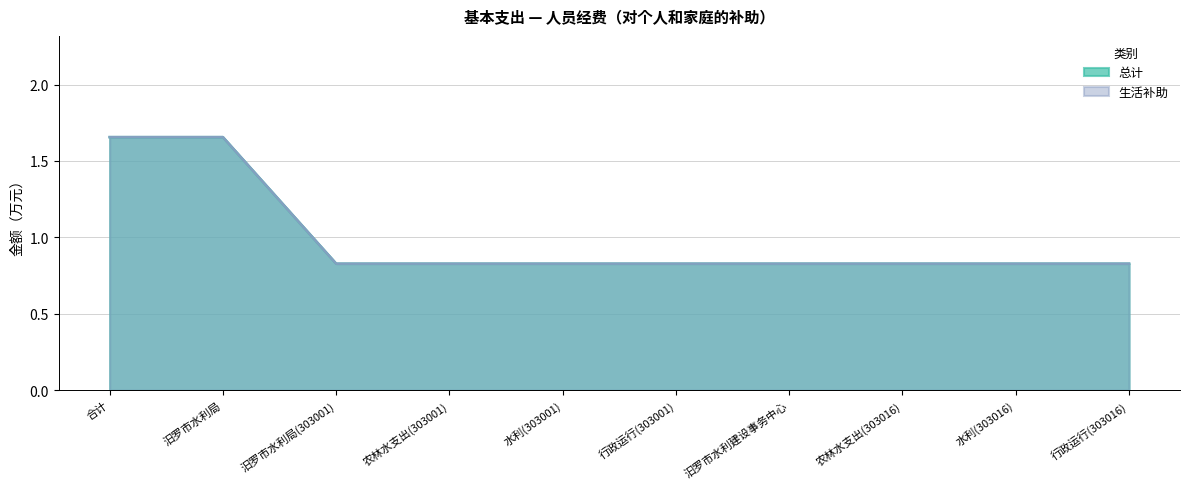

What are all the series names shown in the legend?

总计, 生活补助